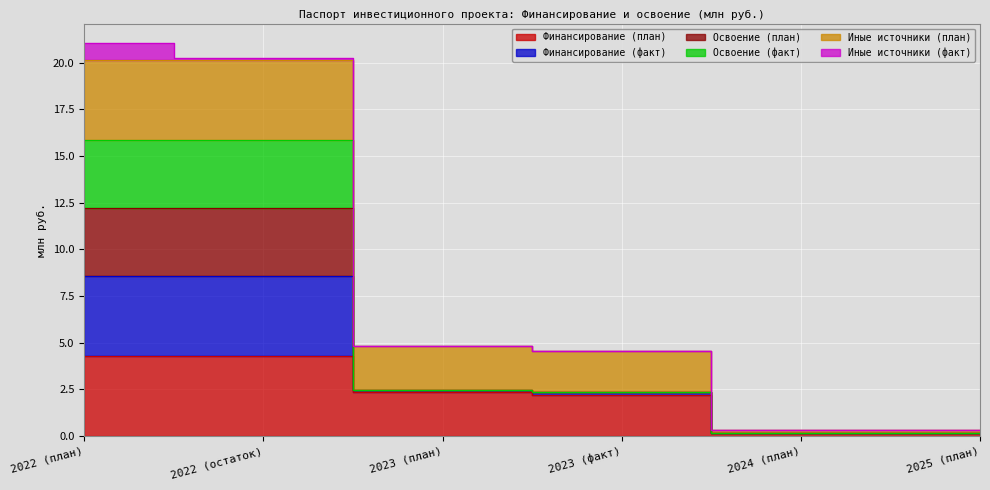

What is the label of the 2nd point from the left?

2022 (остаток)